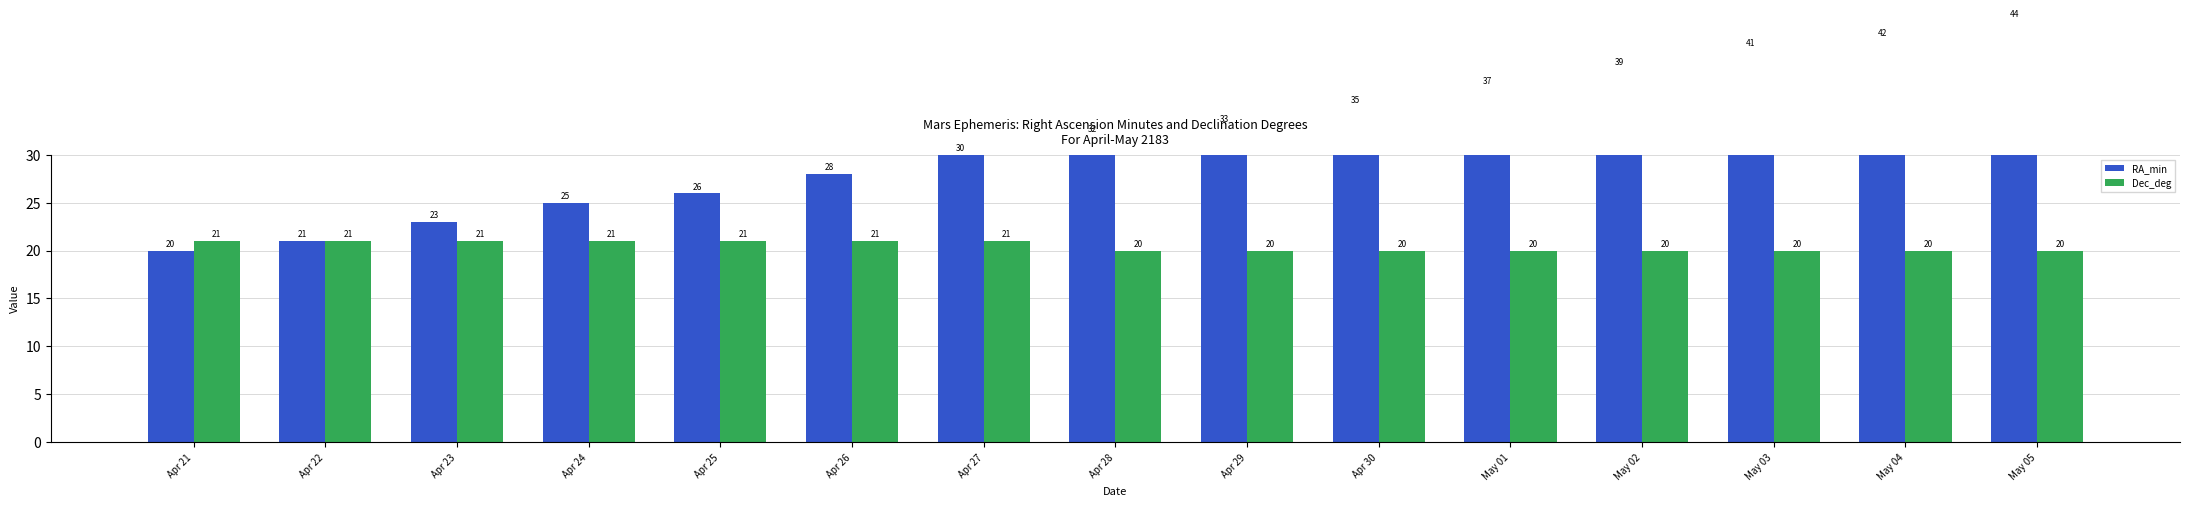

What is the maximum value for Dec_deg?

21